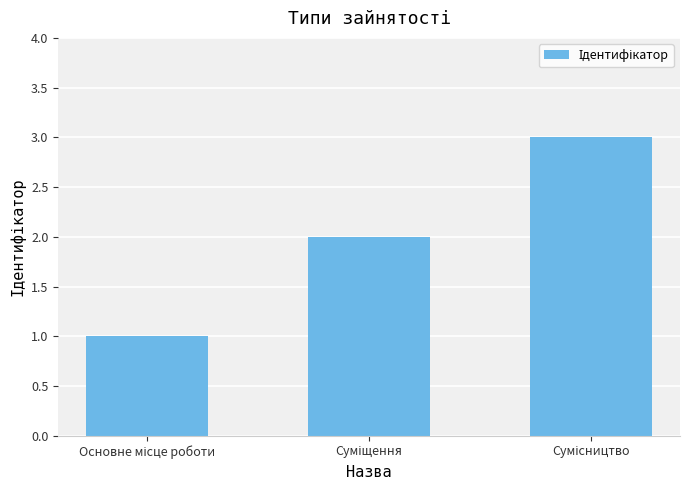

What is the maximum value shown in the chart?

3